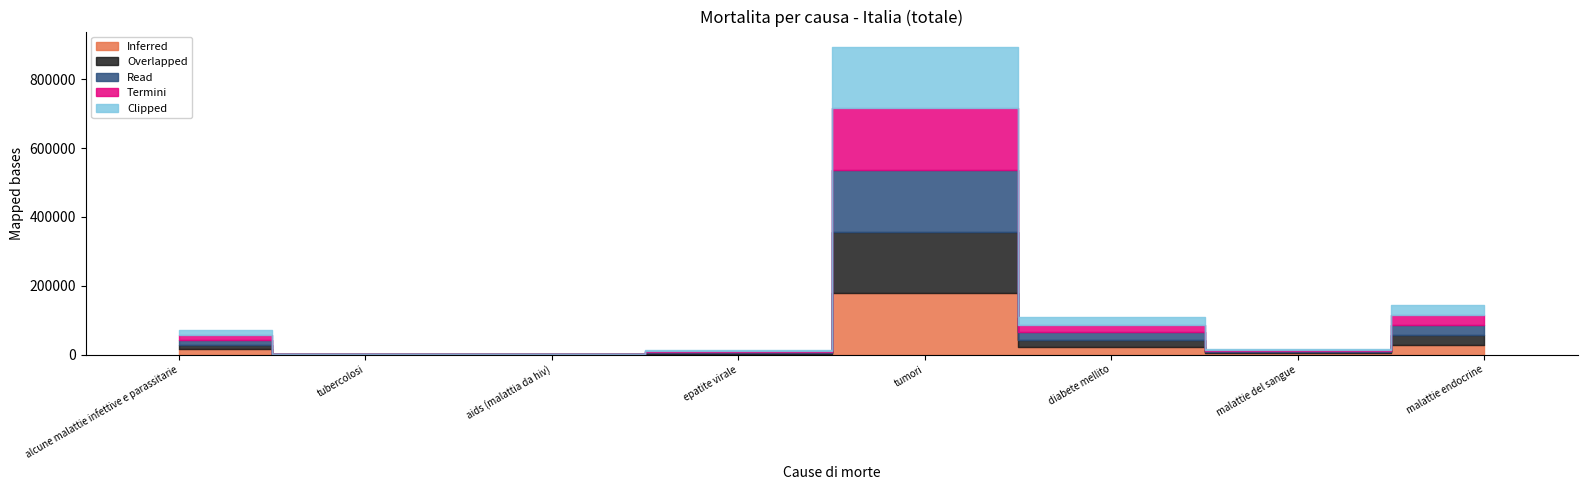

Is it true that Clipped equals 178440 at tumori?

True